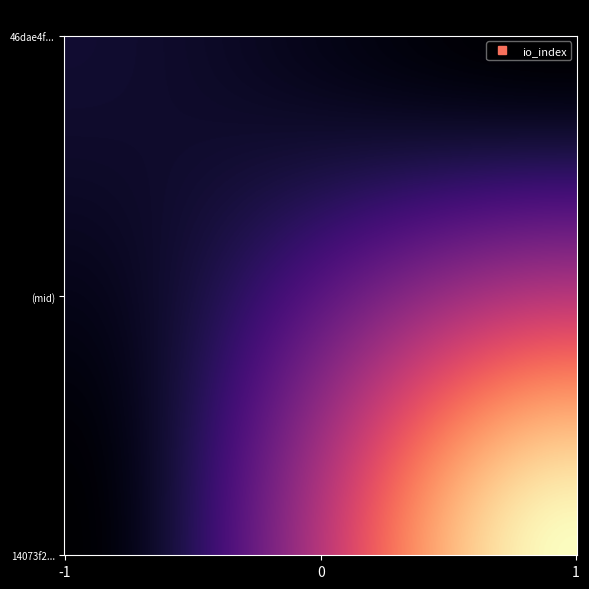

The value of 14073f257268456753084b589472f94311f170e at io_index is 20. True or false?

False